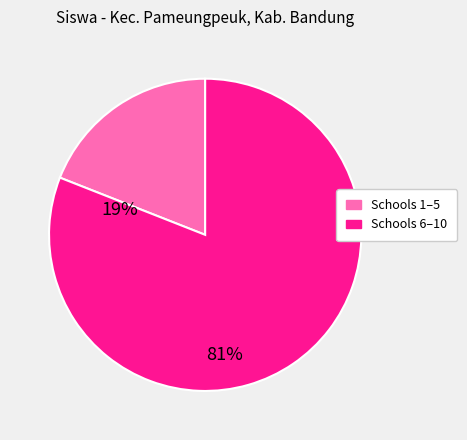

Is there any slice that represents more than half of the pie?

Yes